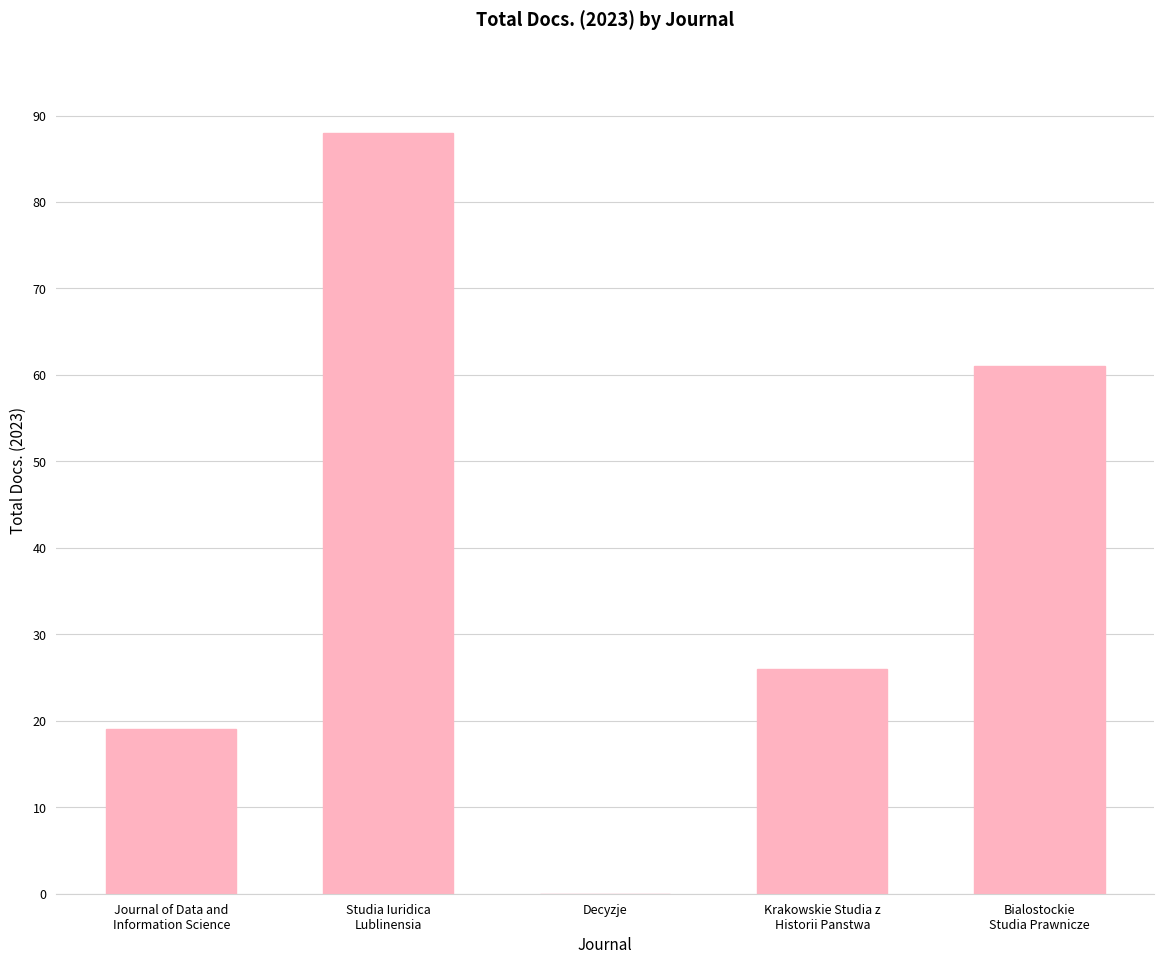

True or false: the data shows 42 at Decyzje.

False